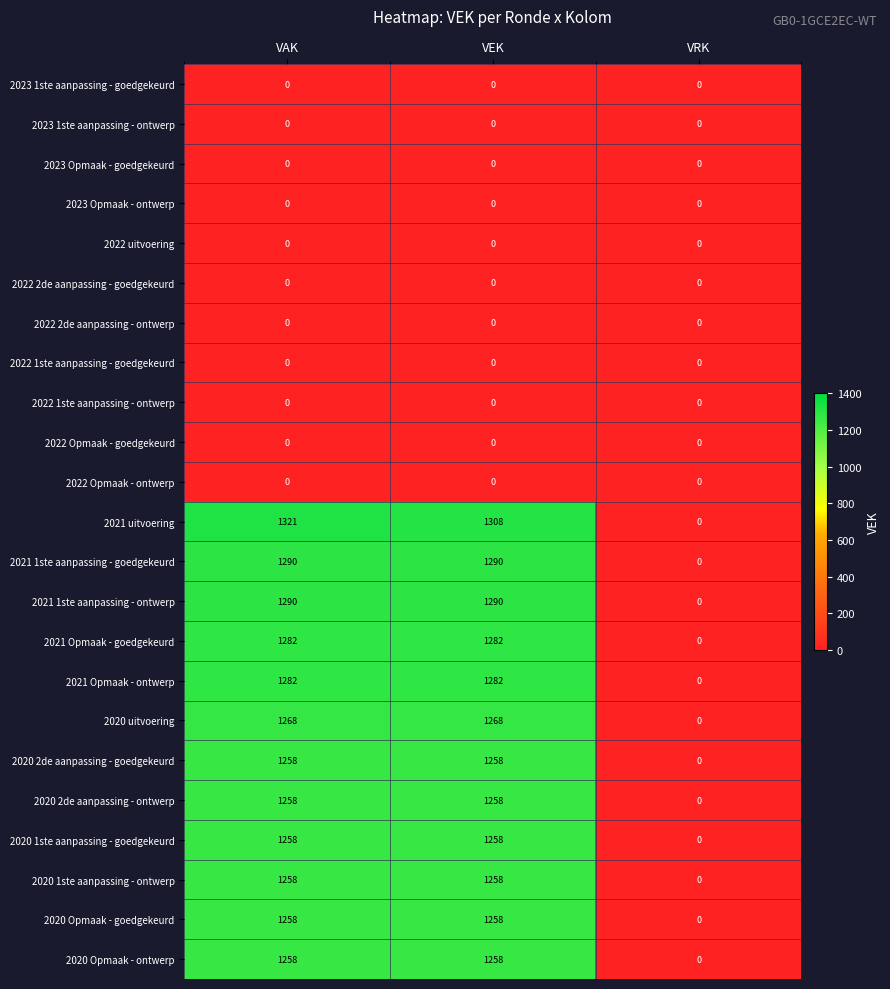

The 2020 1ste aanpassing - goedgekeurd series shows 1258 at VEK. True or false?

True